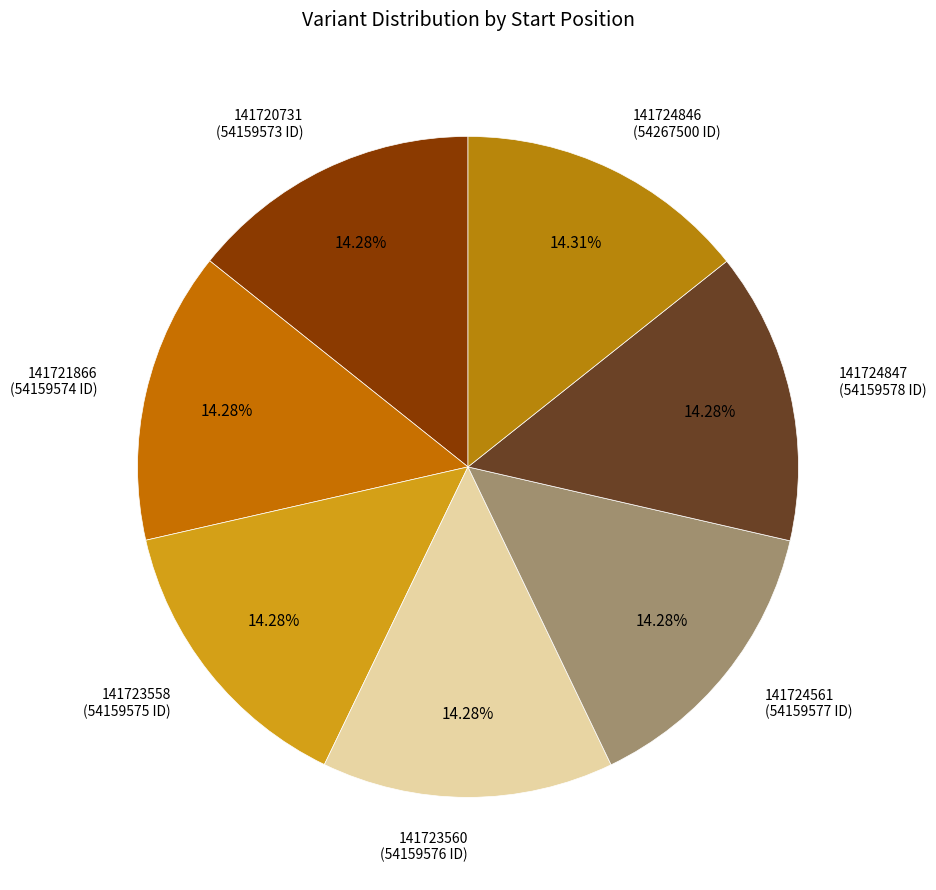

How many slices are in this pie chart?

7